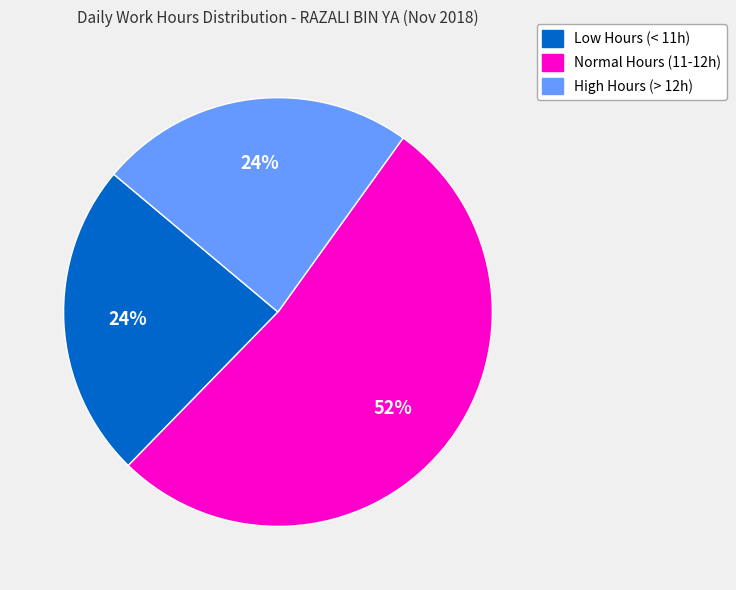

To the nearest percent, what is the average slice percentage?

33%